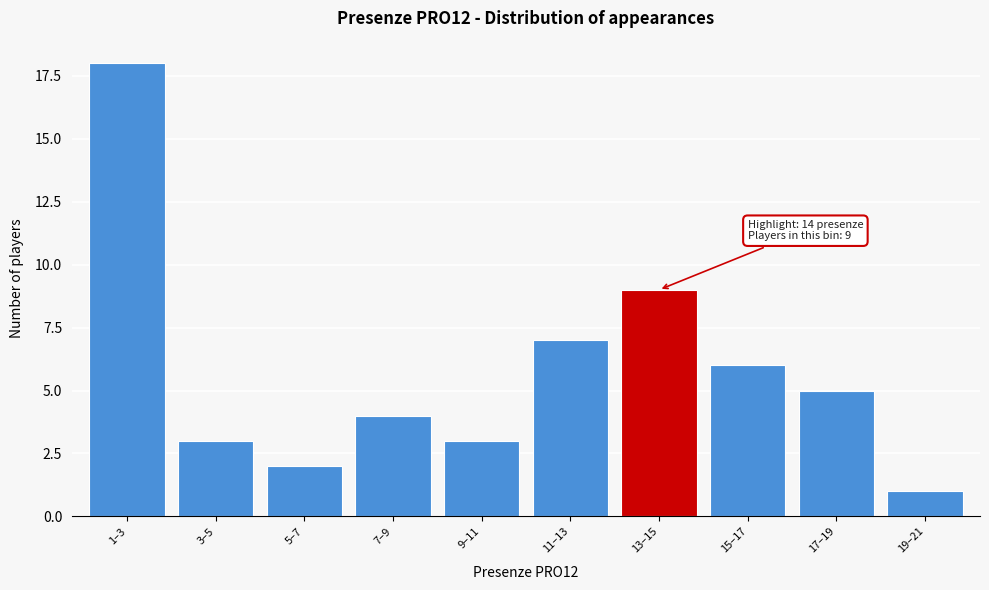

Reading right to left, extract all data points from this chart.

19–21=1	17–19=5	15–17=6	13–15=9	11–13=7	9–11=3	7–9=4	5–7=2	3–5=3	1–3=18